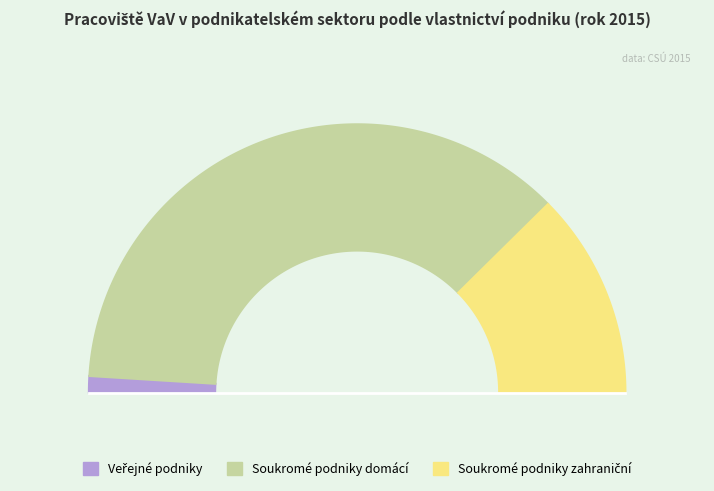

Count the number of slices in the pie.

3